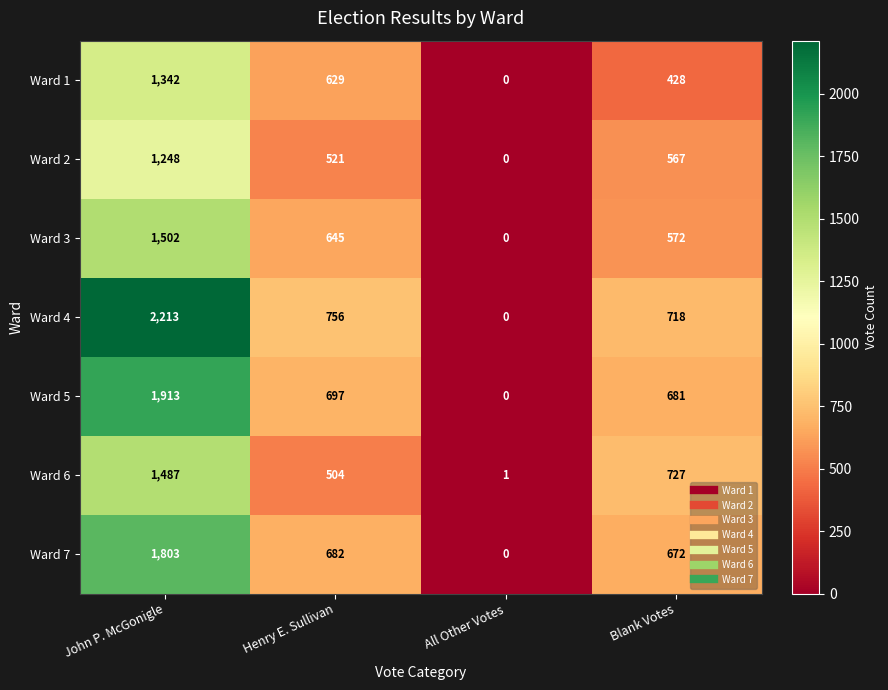

The value of Ward 4 at All Other Votes is -1023. True or false?

False